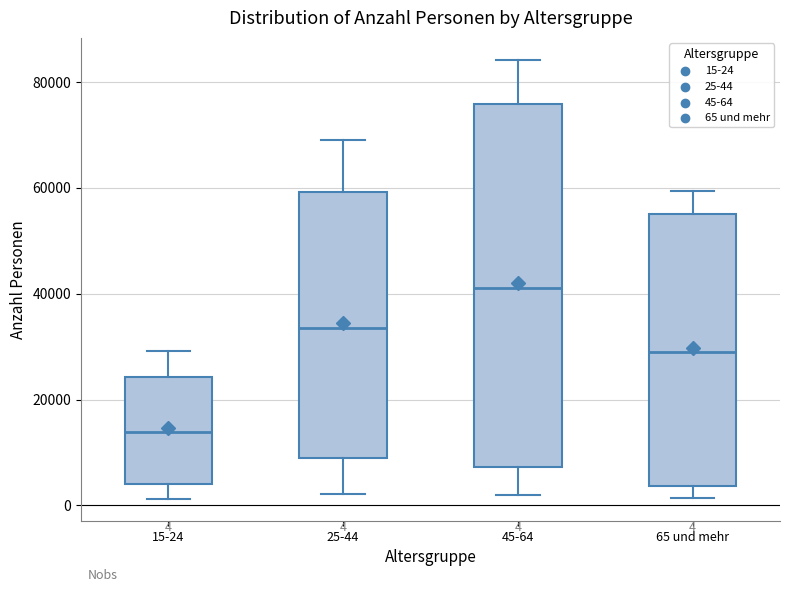

Which box's median line is the highest?

45-64